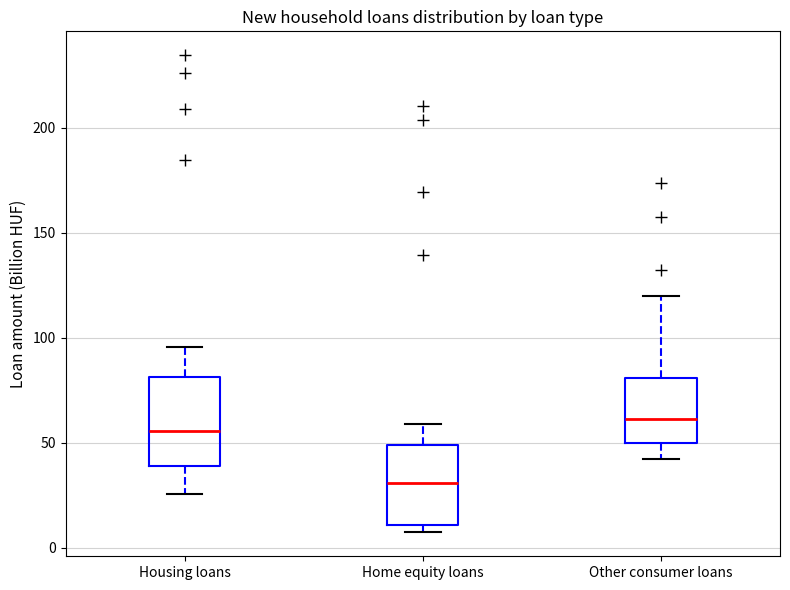

Where is the upper edge of the box for Housing loans on the y-axis? The values are not printed on the chart, so give them approximately, as read against the axis.

80